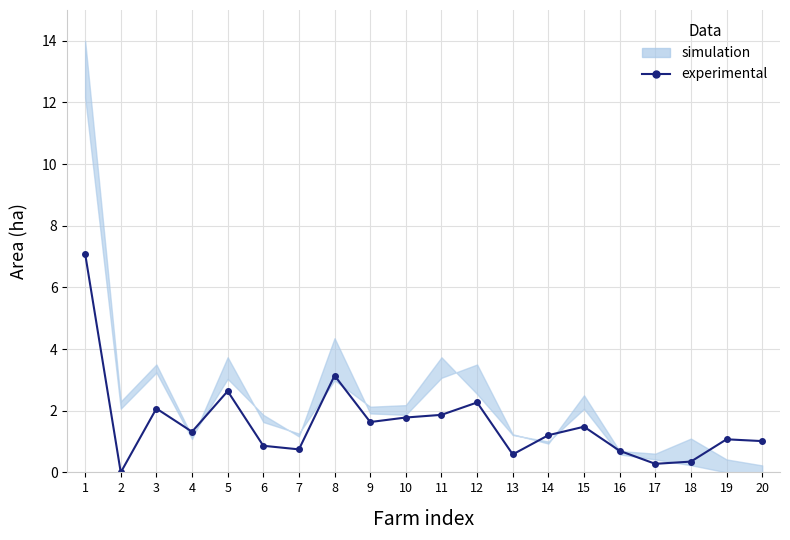

Which label corresponds to the largest value in the chart?

1